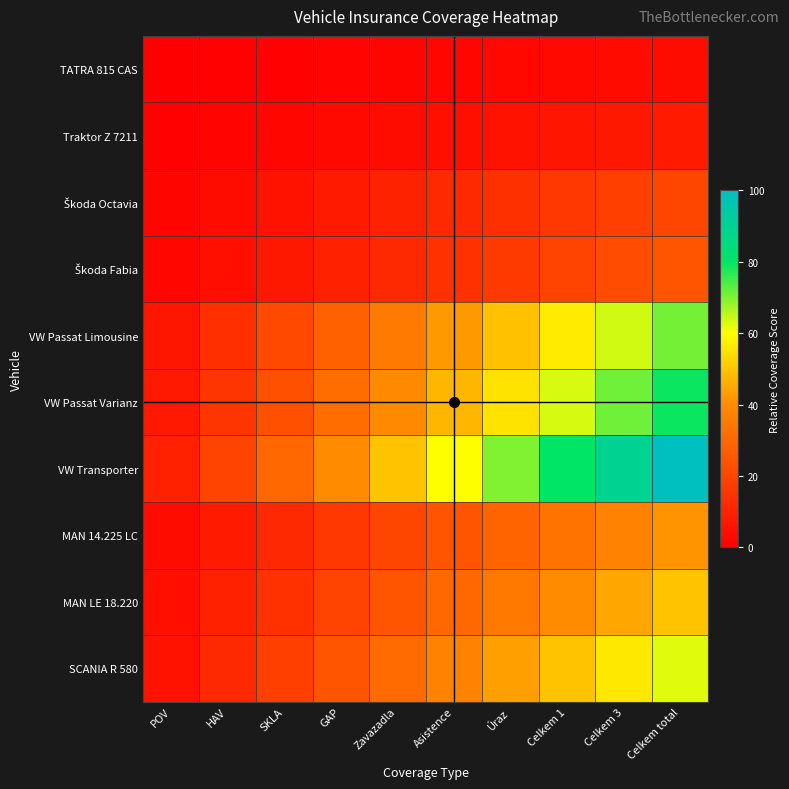

Between Celkem 3 and Úraz, which is larger?

Celkem 3